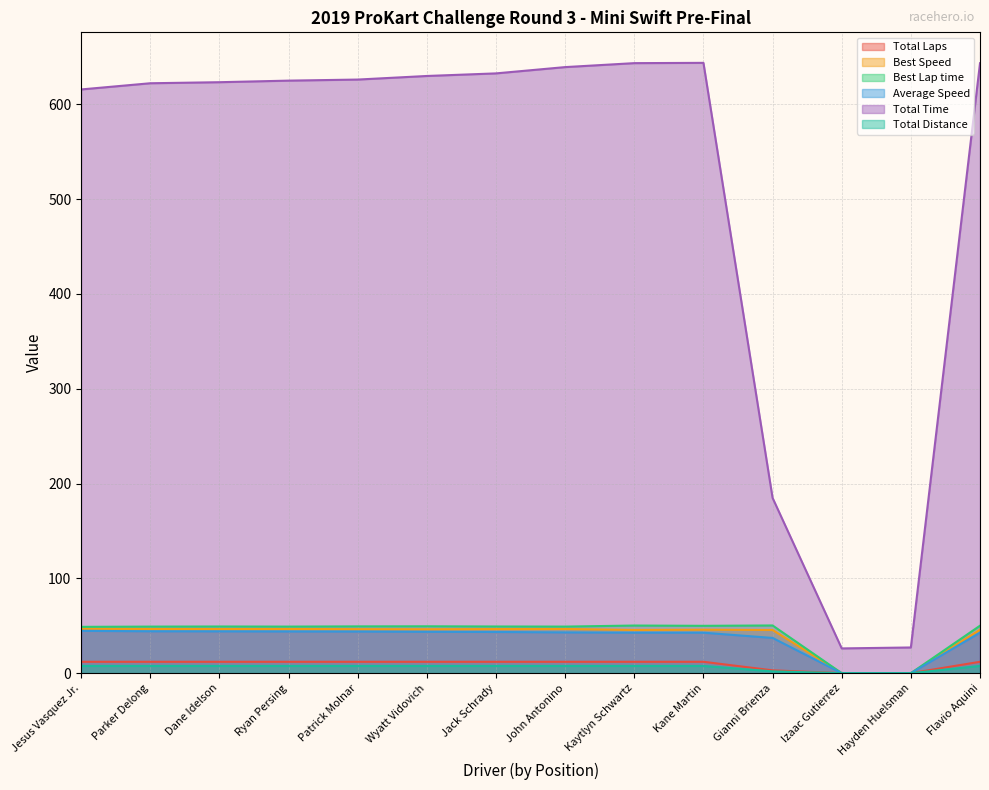

What is the label of the 8th point from the left?

John Antonino